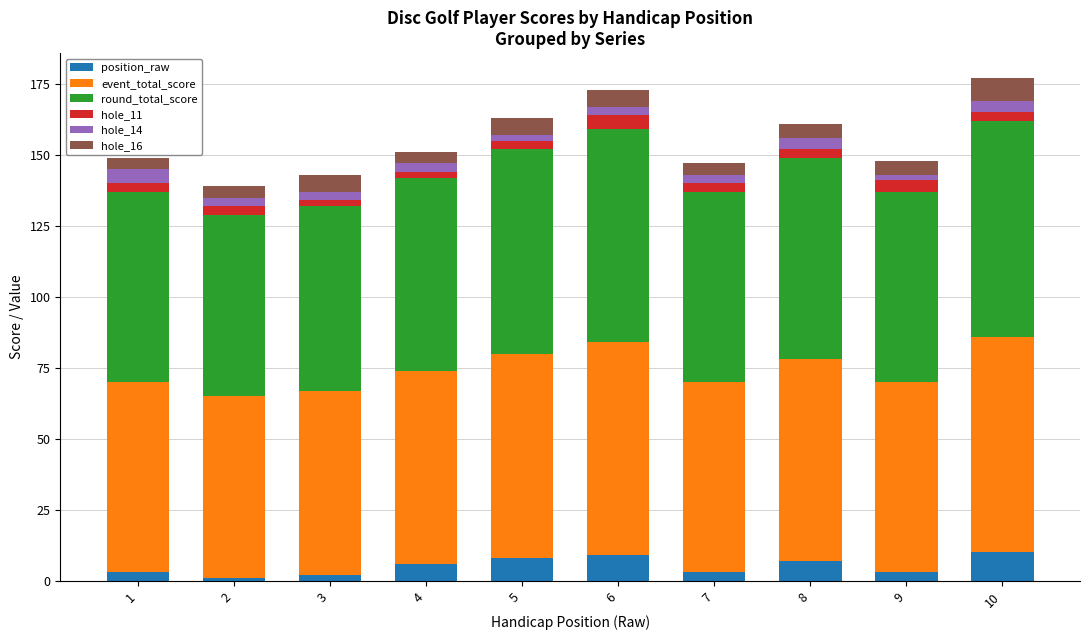

The value of position_raw at 5 is 8. True or false?

True